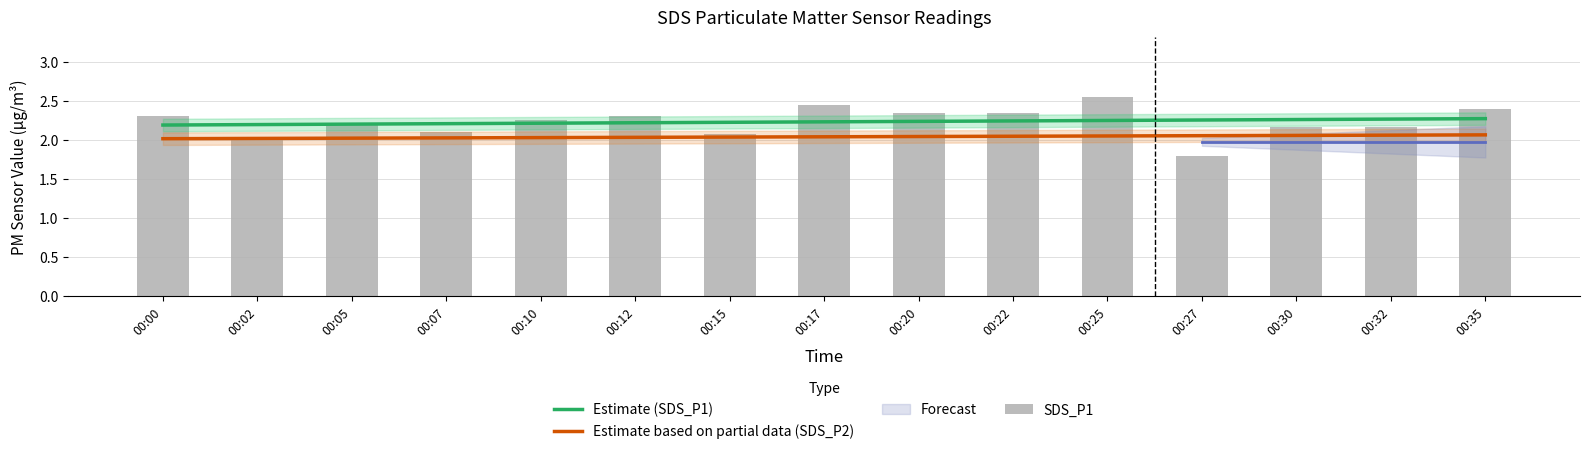

Does the chart contain stacked bars?

No